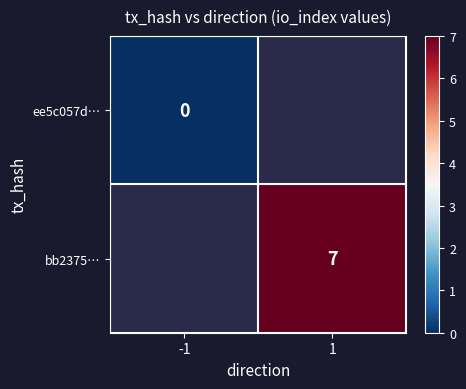

Is it true that bb2375… equals 7 at 1?

True